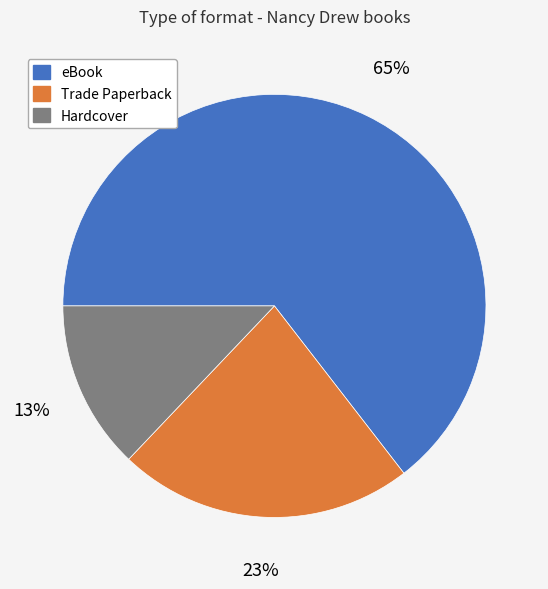

What is the ratio of the value at Hardcover to the value at Trade Paperback?

0.6